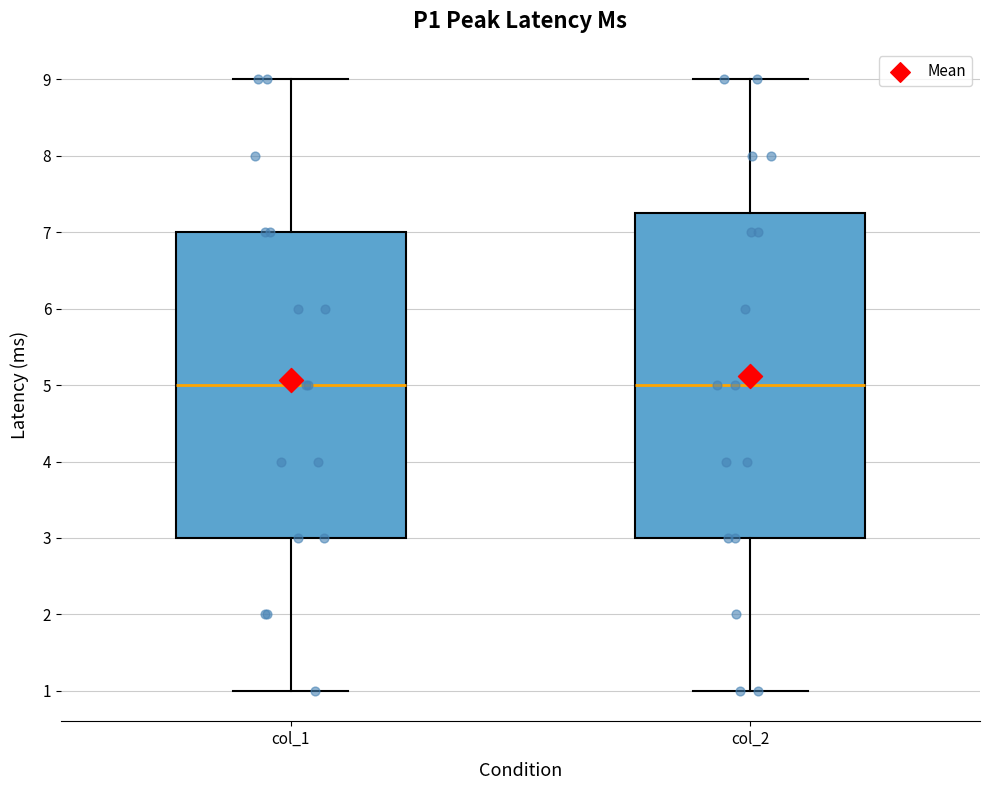

Where does the lower whisker of the box for col_2 end on the y-axis? The values are not printed on the chart, so give them approximately, as read against the axis.

1.0